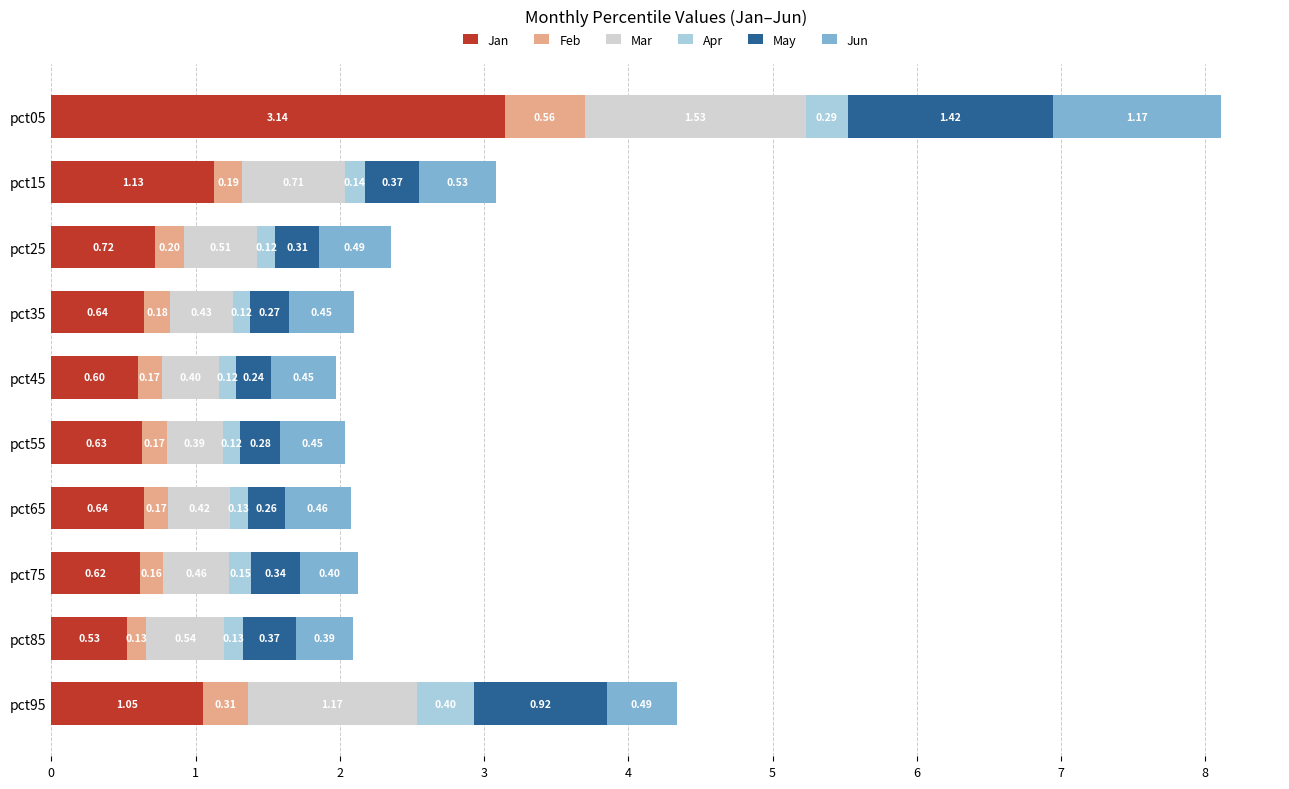

At which category is the sum across all series the highest?

pct05